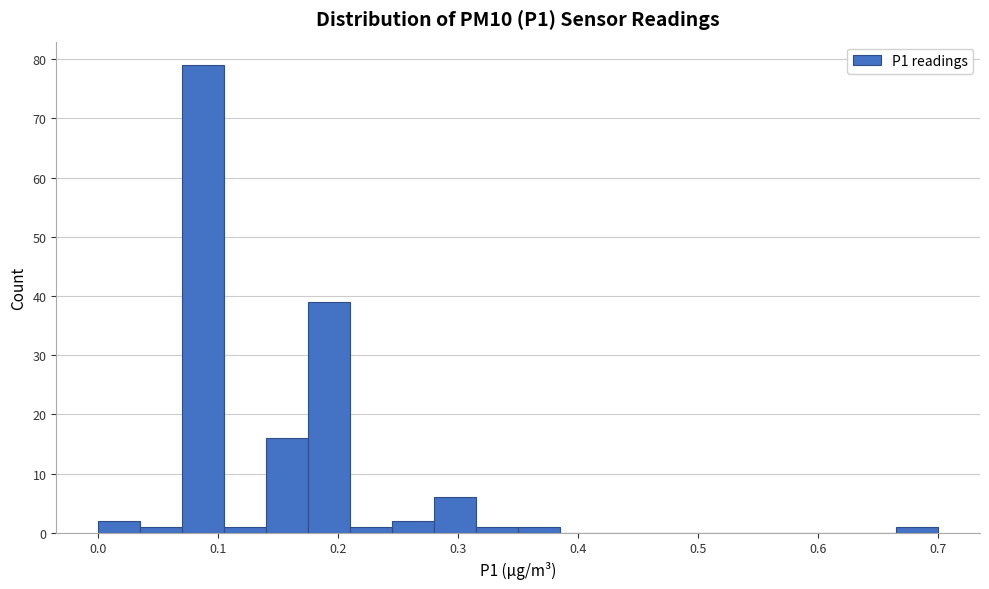

Around what value on the x-axis is the tallest bar? Give the approximate position of its centre, as read against the axis.

0.09